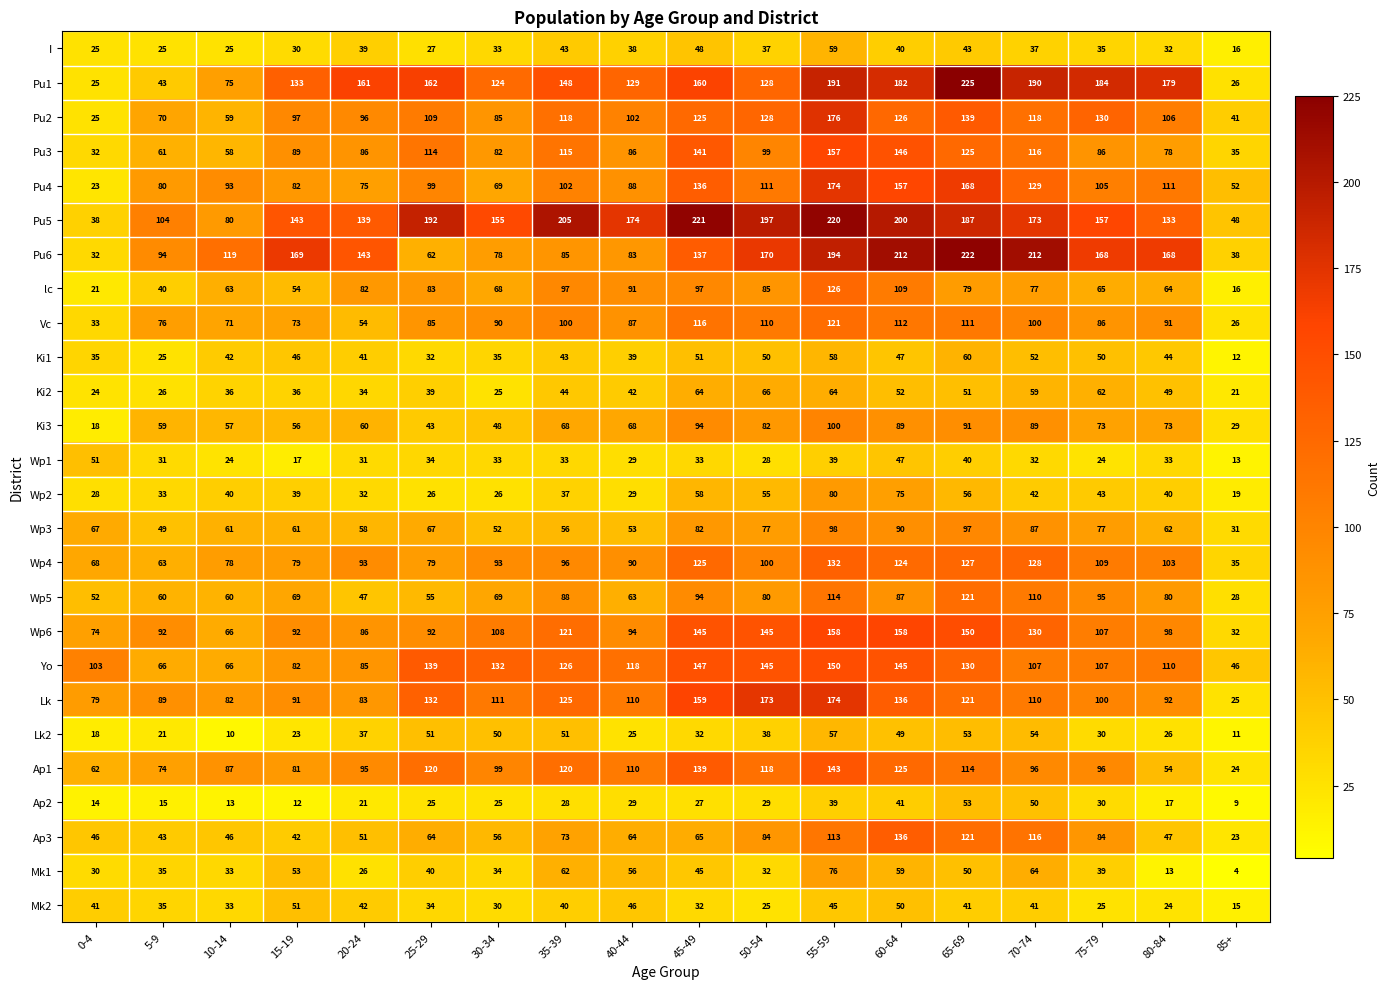

Between 55-59 and 60-64, which series saw the biggest shift?

Pu2